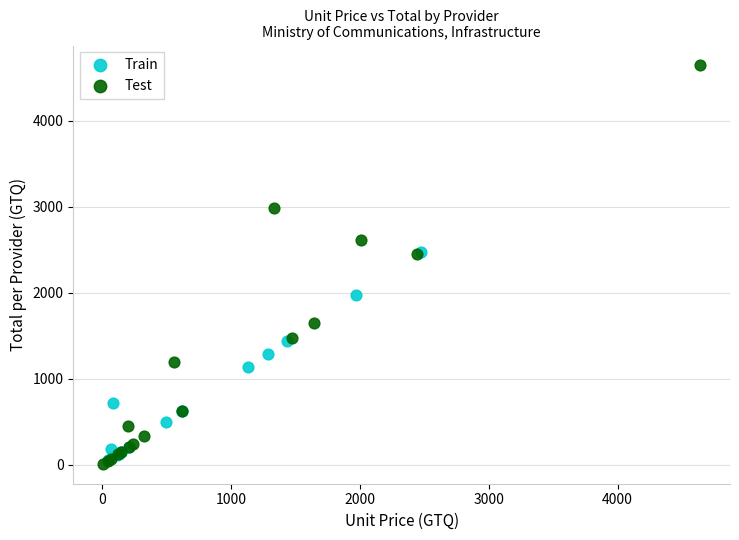

Which series has the widest spread of Y values?

Test